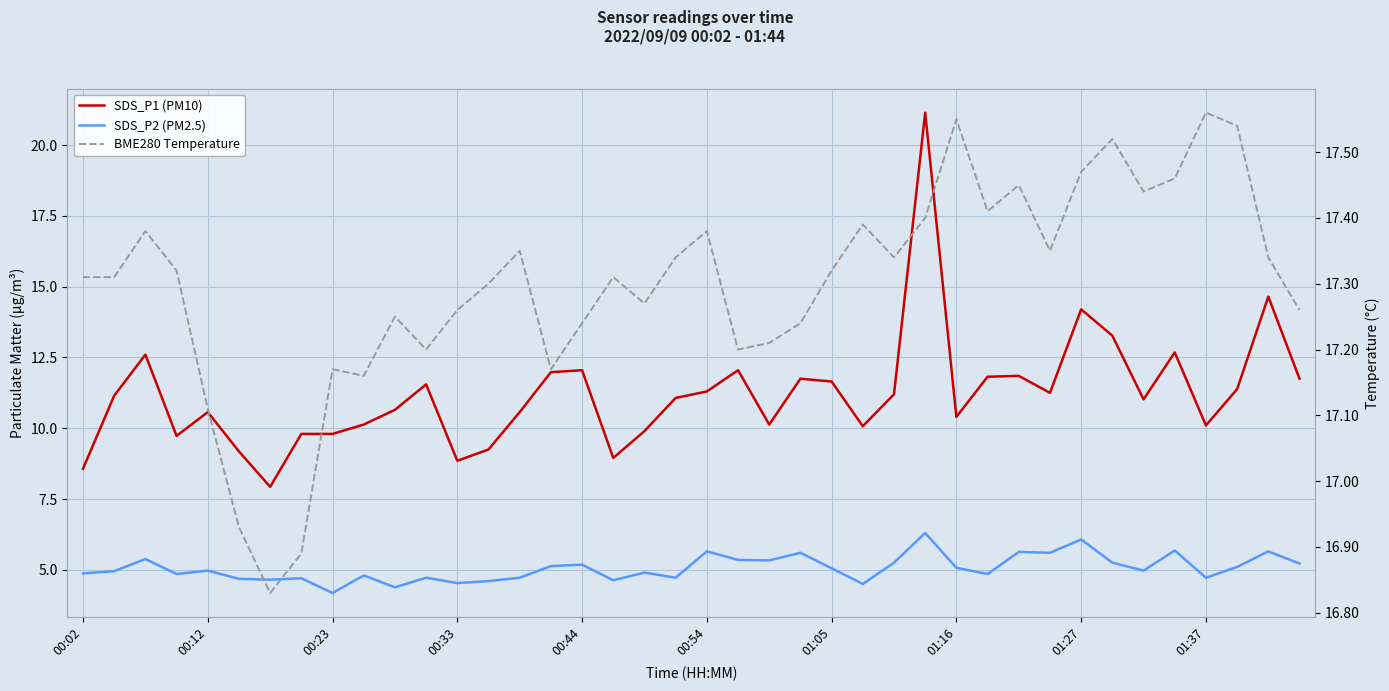

List the series in order of their overall mean, lowest first.

SDS_P2 (PM2.5), SDS_P1 (PM10), BME280 Temperature